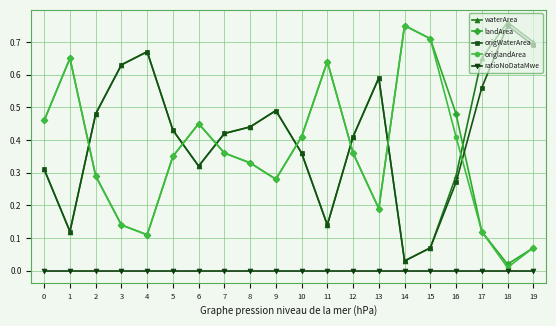

In landArea, how many points are lower than both neighbors (excluding endpoints)?

4